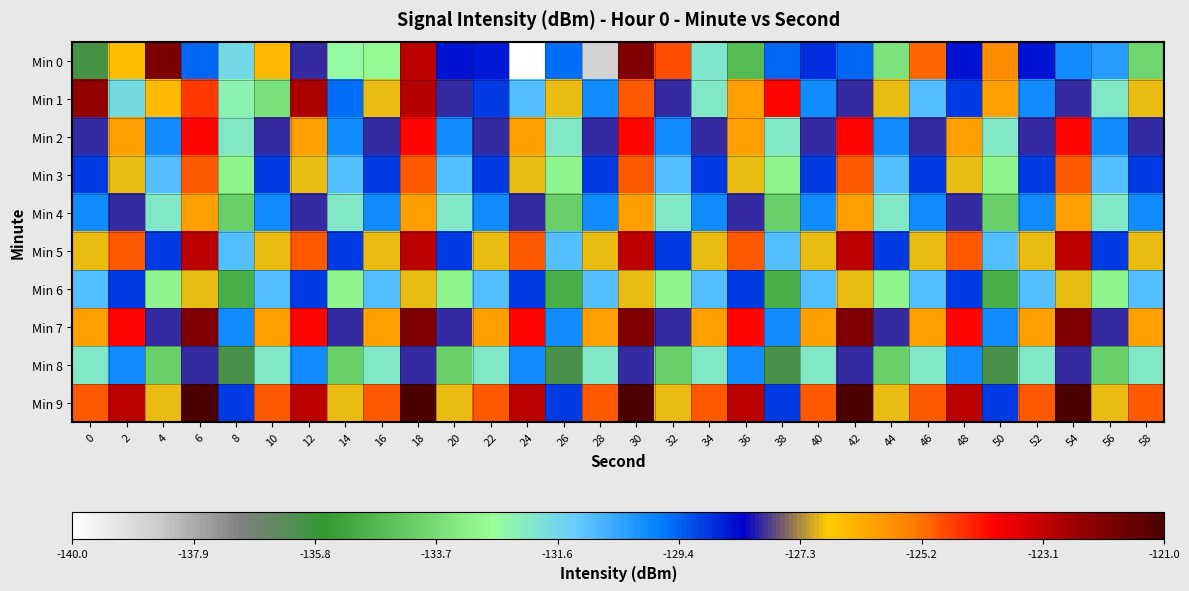

Reading left to right, transcribe all the data shown in this chart.

Min 0: 0=-136.0	2=-126.6	4=-122.0	6=-129.5	8=-131.6	10=-126.5	12=-128.0	14=-132.6	16=-132.8	18=-123.0	20=-128.5	22=-128.6	24=-140.0	26=-129.6	28=-138.7	30=-122.0	32=-124.8	34=-131.9	36=-134.6	38=-129.5	40=-128.8	42=-129.5	44=-133.5	46=-125.1	48=-128.5	50=-125.6	52=-128.5	54=-130.0	56=-130.3	58=-133.9
Min 1: 0=-122.4	2=-131.7	4=-126.5	6=-124.6	8=-132.3	10=-133.6	12=-122.8	14=-129.6	16=-127.0	18=-122.9	20=-128.0	22=-129.0	24=-131.0	26=-127.0	28=-130.0	30=-125.0	32=-128.0	34=-132.0	36=-126.0	38=-124.0	40=-130.0	42=-128.0	44=-127.0	46=-131.0	48=-129.0	50=-126.0	52=-130.0	54=-128.0	56=-132.0	58=-127.0
Min 2: 0=-128.0	2=-126.0	4=-130.0	6=-124.0	8=-132.0	10=-128.0	12=-126.0	14=-130.0	16=-128.0	18=-124.0	20=-130.0	22=-128.0	24=-126.0	26=-132.0	28=-128.0	30=-124.0	32=-130.0	34=-128.0	36=-126.0	38=-132.0	40=-128.0	42=-124.0	44=-130.0	46=-128.0	48=-126.0	50=-132.0	52=-128.0	54=-124.0	56=-130.0	58=-128.0
Min 3: 0=-129.0	2=-127.0	4=-131.0	6=-125.0	8=-133.0	10=-129.0	12=-127.0	14=-131.0	16=-129.0	18=-125.0	20=-131.0	22=-129.0	24=-127.0	26=-133.0	28=-129.0	30=-125.0	32=-131.0	34=-129.0	36=-127.0	38=-133.0	40=-129.0	42=-125.0	44=-131.0	46=-129.0	48=-127.0	50=-133.0	52=-129.0	54=-125.0	56=-131.0	58=-129.0
Min 4: 0=-130.0	2=-128.0	4=-132.0	6=-126.0	8=-134.0	10=-130.0	12=-128.0	14=-132.0	16=-130.0	18=-126.0	20=-132.0	22=-130.0	24=-128.0	26=-134.0	28=-130.0	30=-126.0	32=-132.0	34=-130.0	36=-128.0	38=-134.0	40=-130.0	42=-126.0	44=-132.0	46=-130.0	48=-128.0	50=-134.0	52=-130.0	54=-126.0	56=-132.0	58=-130.0
Min 5: 0=-127.0	2=-125.0	4=-129.0	6=-123.0	8=-131.0	10=-127.0	12=-125.0	14=-129.0	16=-127.0	18=-123.0	20=-129.0	22=-127.0	24=-125.0	26=-131.0	28=-127.0	30=-123.0	32=-129.0	34=-127.0	36=-125.0	38=-131.0	40=-127.0	42=-123.0	44=-129.0	46=-127.0	48=-125.0	50=-131.0	52=-127.0	54=-123.0	56=-129.0	58=-127.0
Min 6: 0=-131.0	2=-129.0	4=-133.0	6=-127.0	8=-135.0	10=-131.0	12=-129.0	14=-133.0	16=-131.0	18=-127.0	20=-133.0	22=-131.0	24=-129.0	26=-135.0	28=-131.0	30=-127.0	32=-133.0	34=-131.0	36=-129.0	38=-135.0	40=-131.0	42=-127.0	44=-133.0	46=-131.0	48=-129.0	50=-135.0	52=-131.0	54=-127.0	56=-133.0	58=-131.0
Min 7: 0=-126.0	2=-124.0	4=-128.0	6=-122.0	8=-130.0	10=-126.0	12=-124.0	14=-128.0	16=-126.0	18=-122.0	20=-128.0	22=-126.0	24=-124.0	26=-130.0	28=-126.0	30=-122.0	32=-128.0	34=-126.0	36=-124.0	38=-130.0	40=-126.0	42=-122.0	44=-128.0	46=-126.0	48=-124.0	50=-130.0	52=-126.0	54=-122.0	56=-128.0	58=-126.0
Min 8: 0=-132.0	2=-130.0	4=-134.0	6=-128.0	8=-136.0	10=-132.0	12=-130.0	14=-134.0	16=-132.0	18=-128.0	20=-134.0	22=-132.0	24=-130.0	26=-136.0	28=-132.0	30=-128.0	32=-134.0	34=-132.0	36=-130.0	38=-136.0	40=-132.0	42=-128.0	44=-134.0	46=-132.0	48=-130.0	50=-136.0	52=-132.0	54=-128.0	56=-134.0	58=-132.0
Min 9: 0=-125.0	2=-123.0	4=-127.0	6=-121.0	8=-129.0	10=-125.0	12=-123.0	14=-127.0	16=-125.0	18=-121.0	20=-127.0	22=-125.0	24=-123.0	26=-129.0	28=-125.0	30=-121.0	32=-127.0	34=-125.0	36=-123.0	38=-129.0	40=-125.0	42=-121.0	44=-127.0	46=-125.0	48=-123.0	50=-129.0	52=-125.0	54=-121.0	56=-127.0	58=-125.0